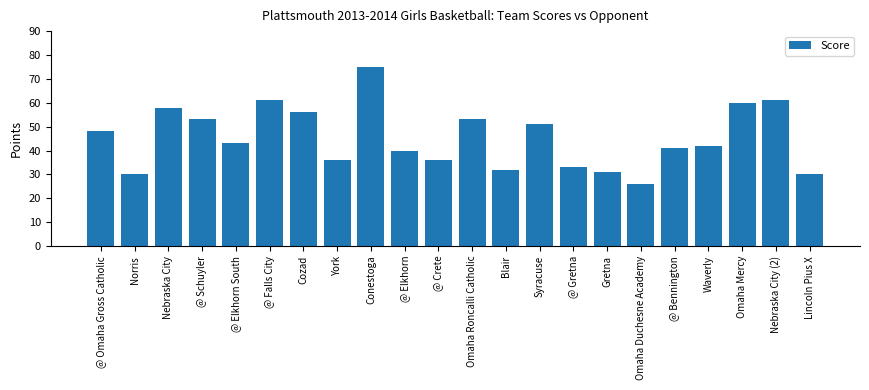

What is the label of the 6th bar from the right?

Omaha Duchesne Academy